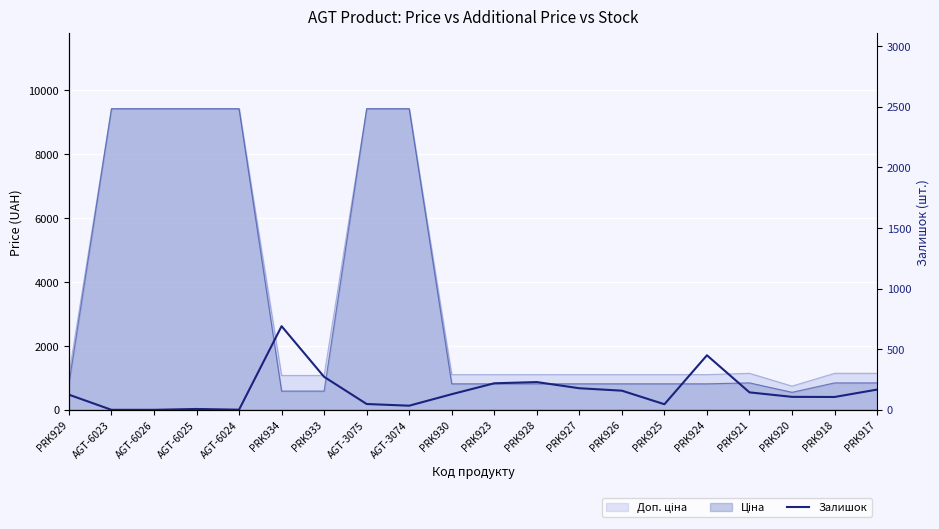

At which category does the data reach its first local peak?

AGT-6025